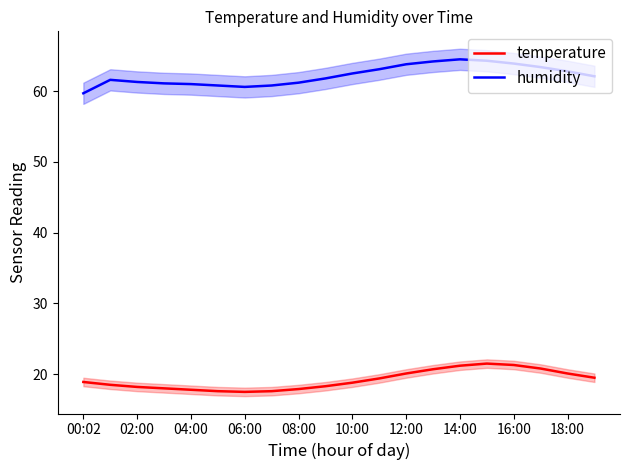

True or false: temperature and humidity intersect in this chart.

False